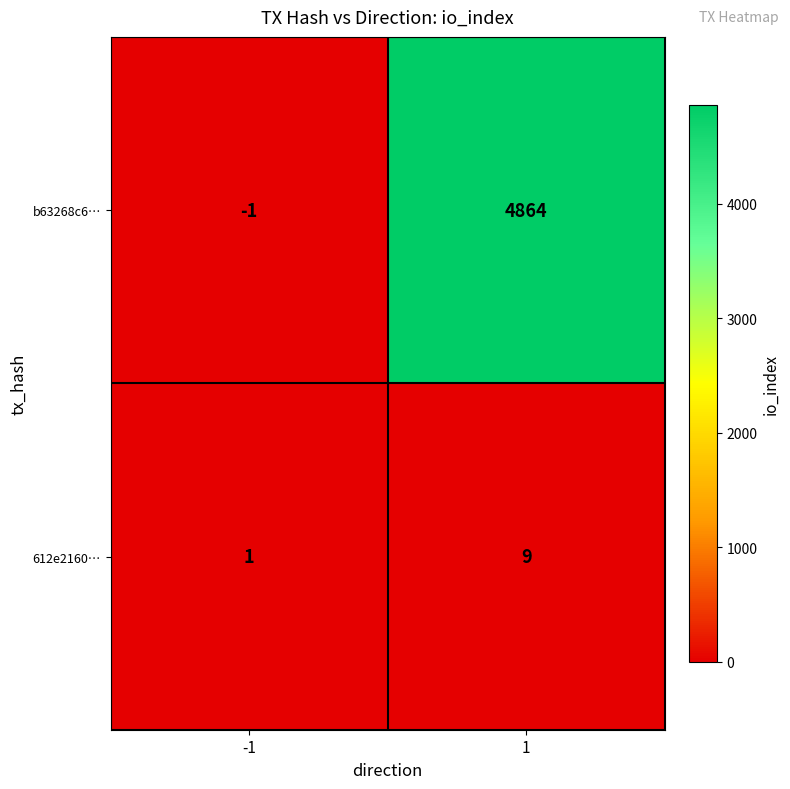

At which category is the sum across all series the highest?

1